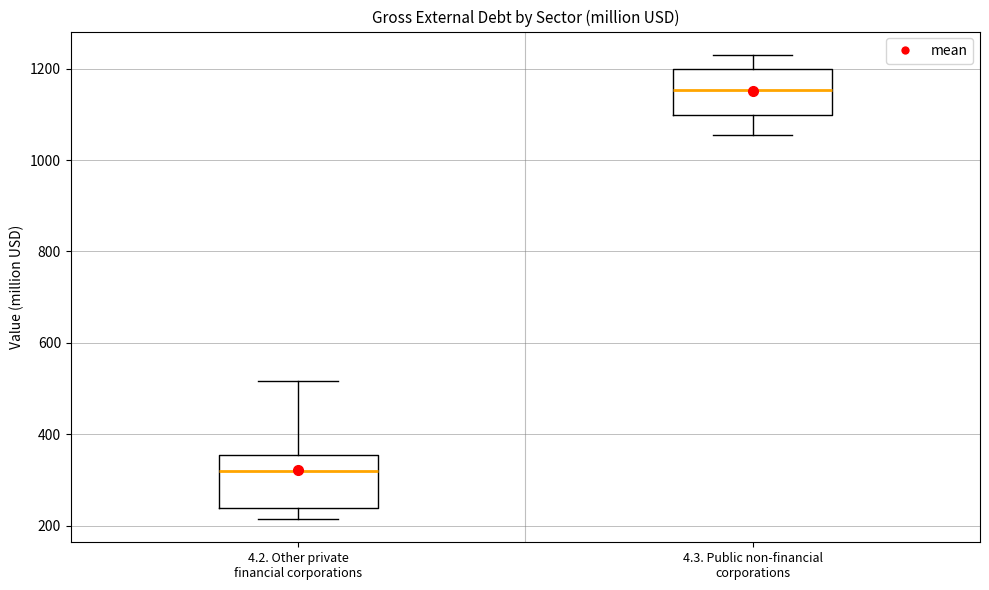

Reading left to right, read every box against the y-axis: the position of its median line, the range the box covers, and the ends of its whiskers. The values are not printed on the chart, so give them approximately, as read against the axis.

4.2. Other private financial corporations: median 320, box 240 to 360, whiskers 220 to 520
4.3. Public non-financial corporations: median 1160, box 1100 to 1200, whiskers 1060 to 1240